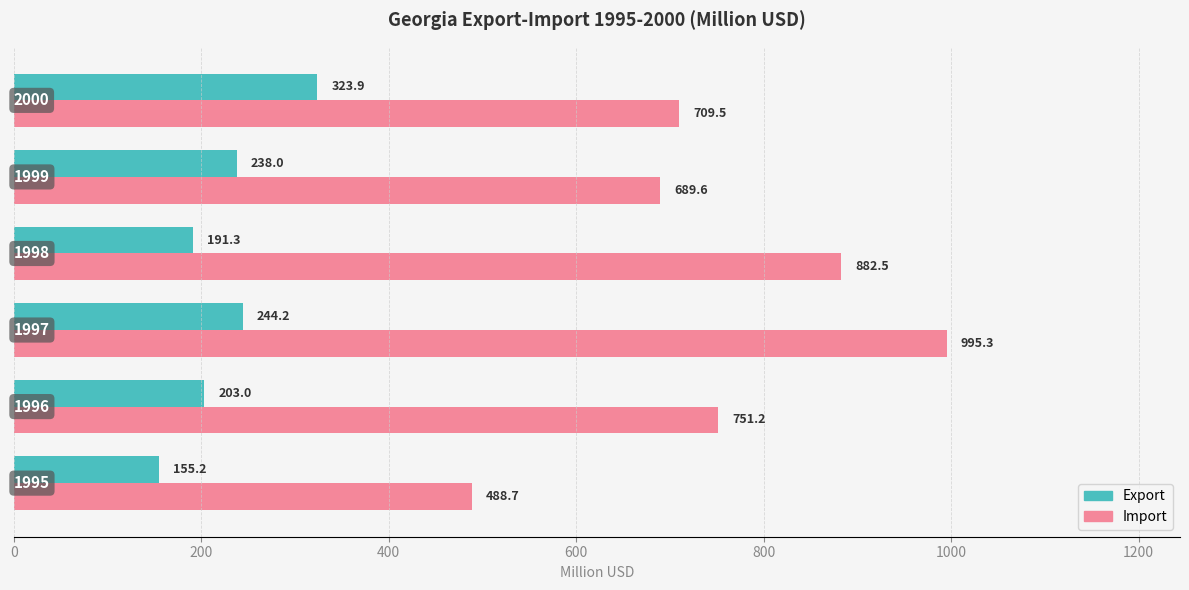

At how many categories does at least one series exceed 498?

5